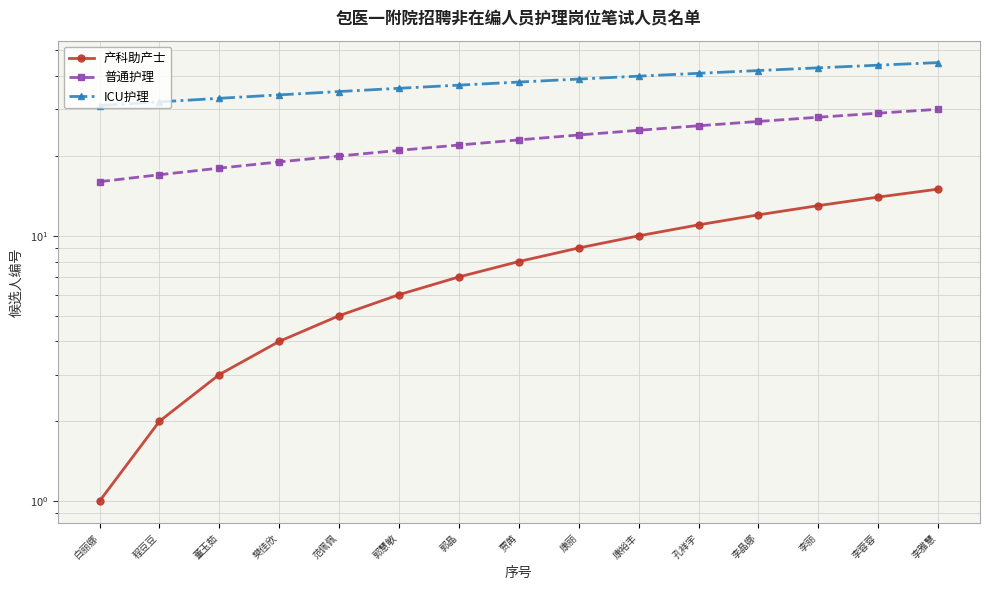

How many data points in ICU护理 are above 38?

7